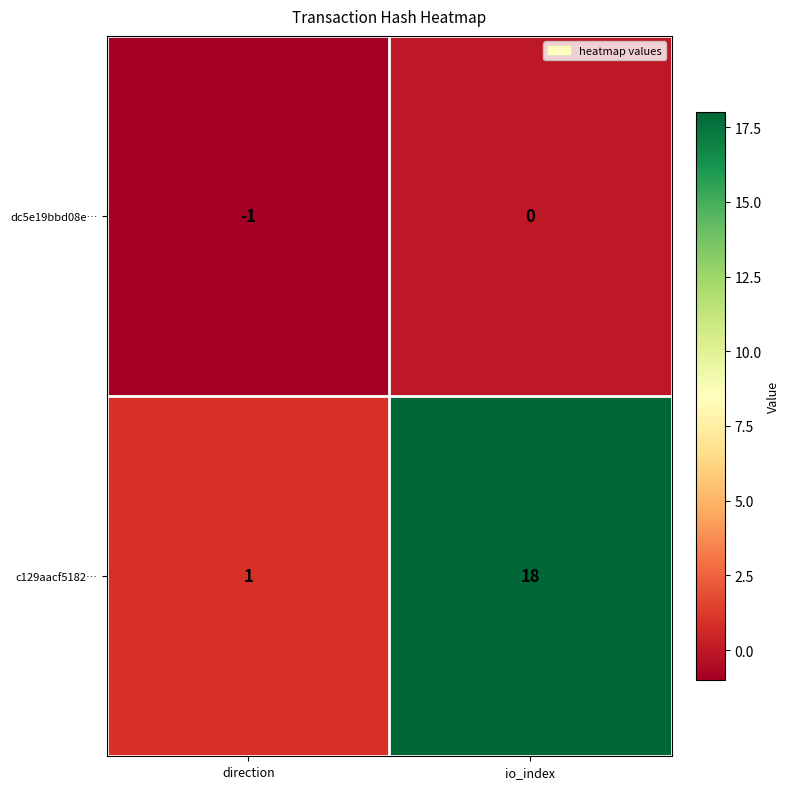

Which series has the widest spread of values?

c129aacf5182…